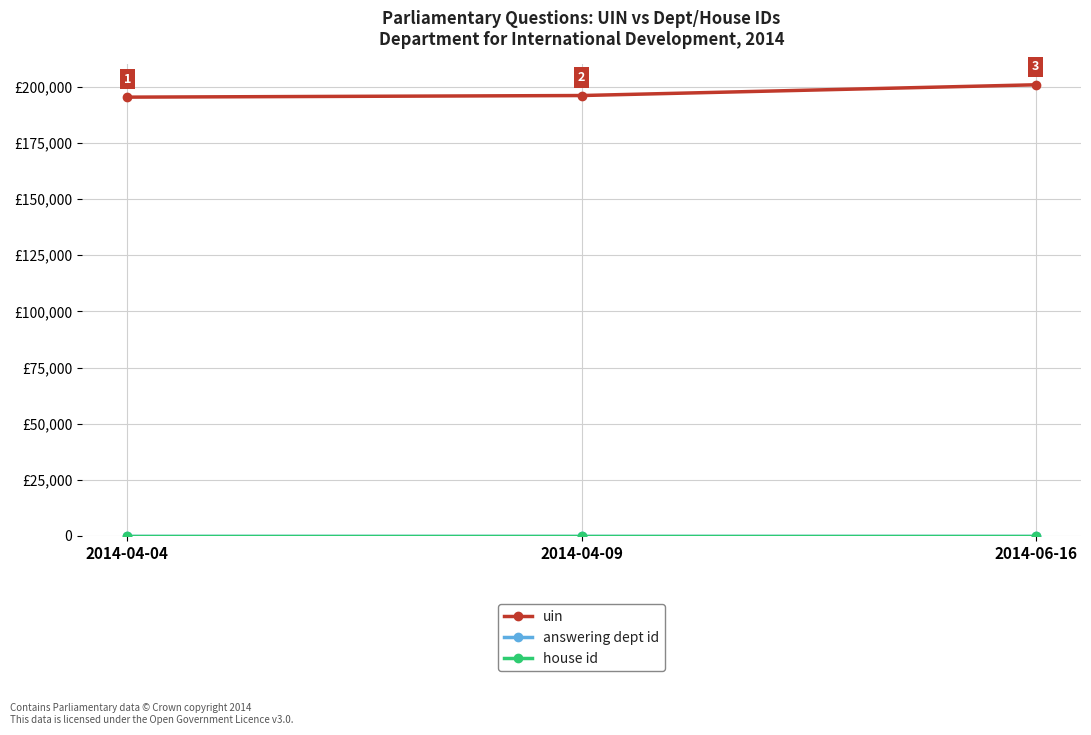

Which label corresponds to the smallest value in the chart?

2014-04-04